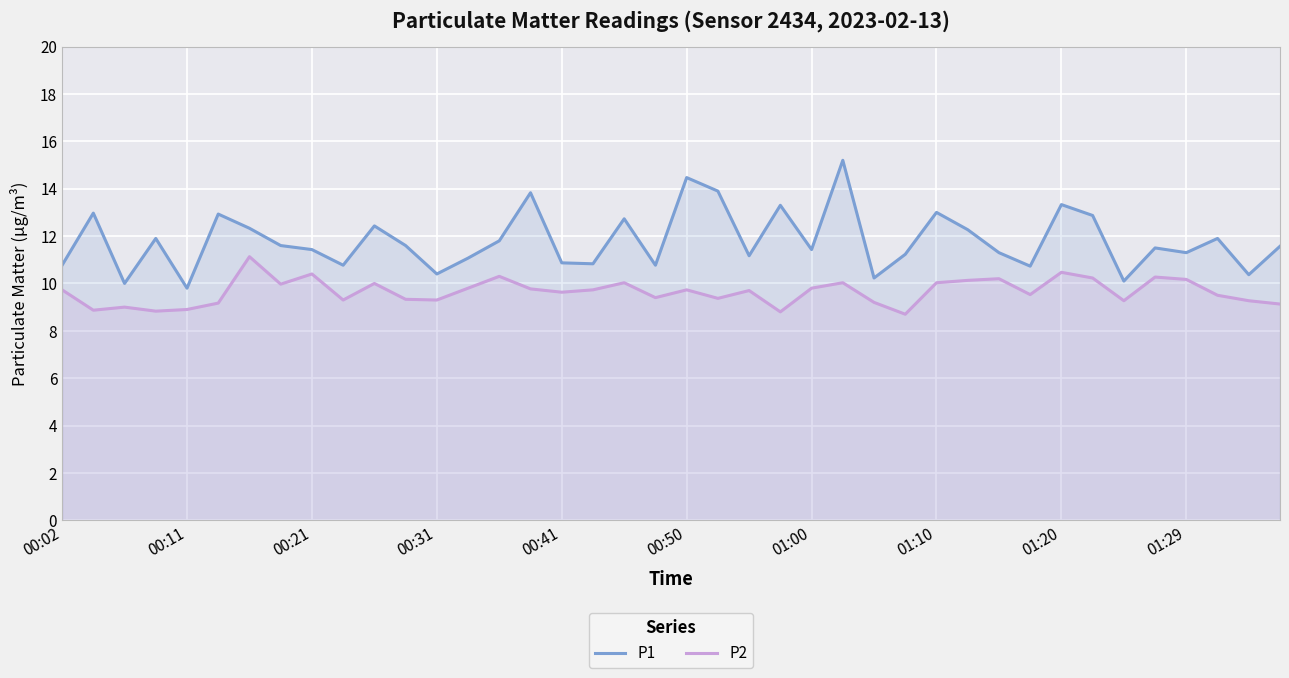

List the series in order of their peak value, lowest first.

P2, P1